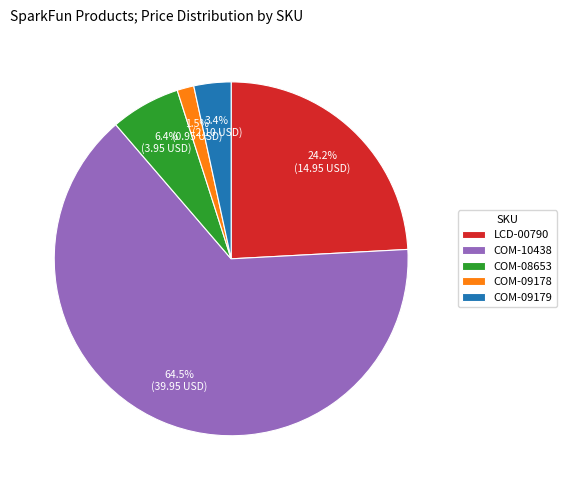

Which slice represents more than half of the pie?

COM-10438